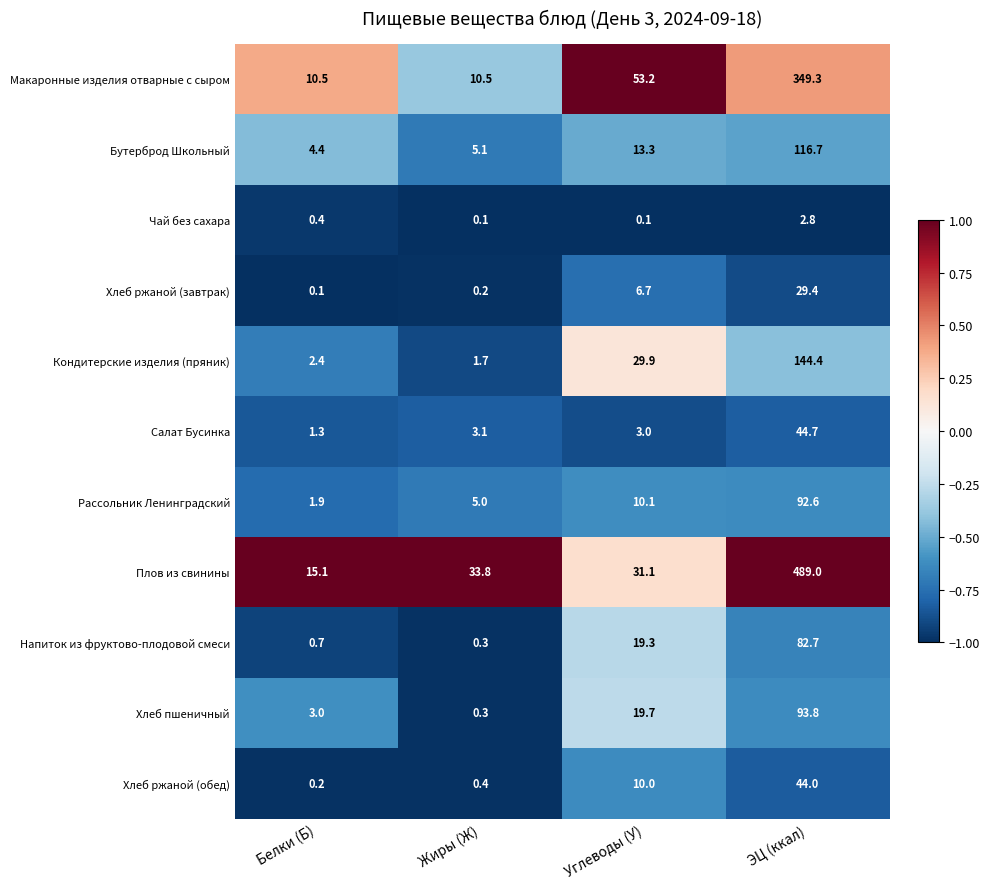

Which series has the largest total across all categories?

Плов из свинины